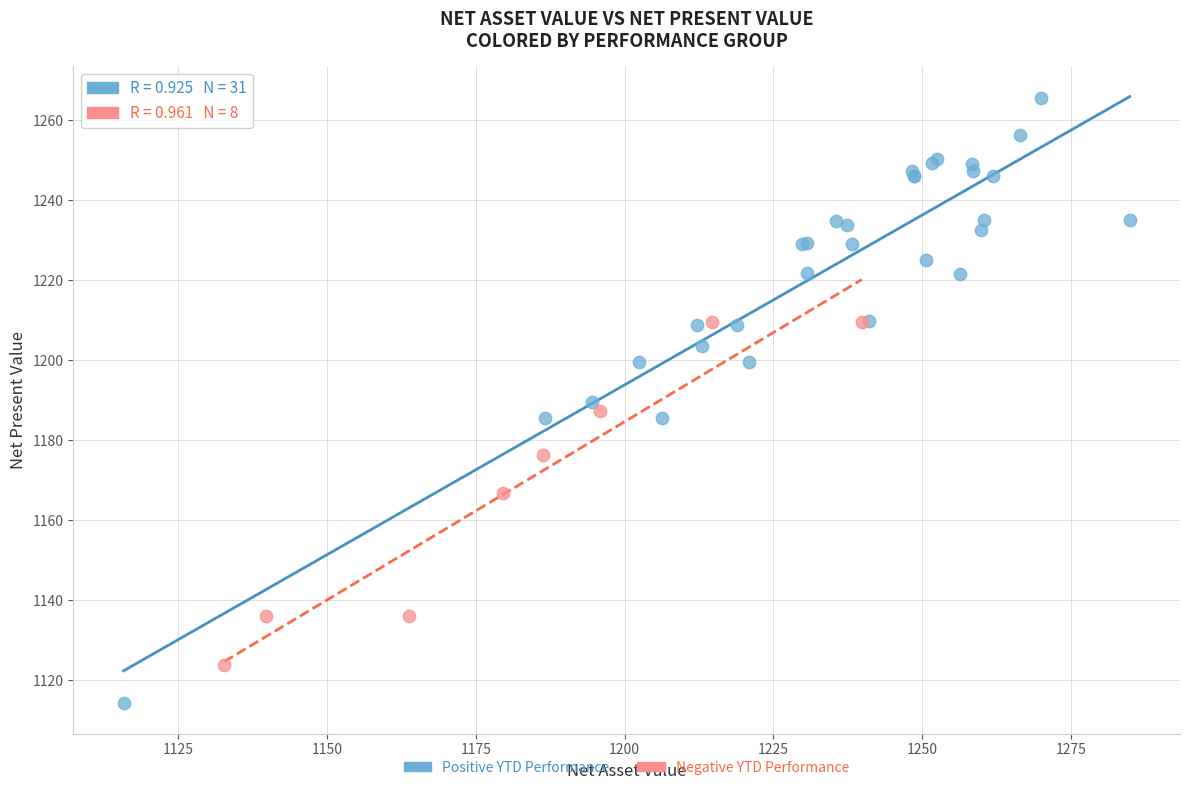

Which series contains the highest Y value?

Positive YTD Performance